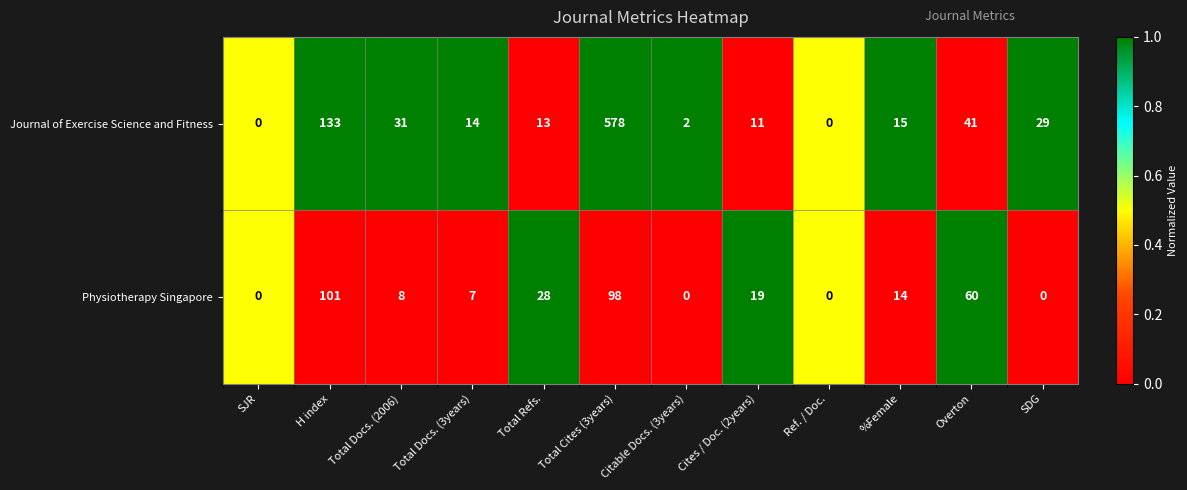

The Journal of Exercise Science and Fitness series shows 133 at H index. True or false?

True